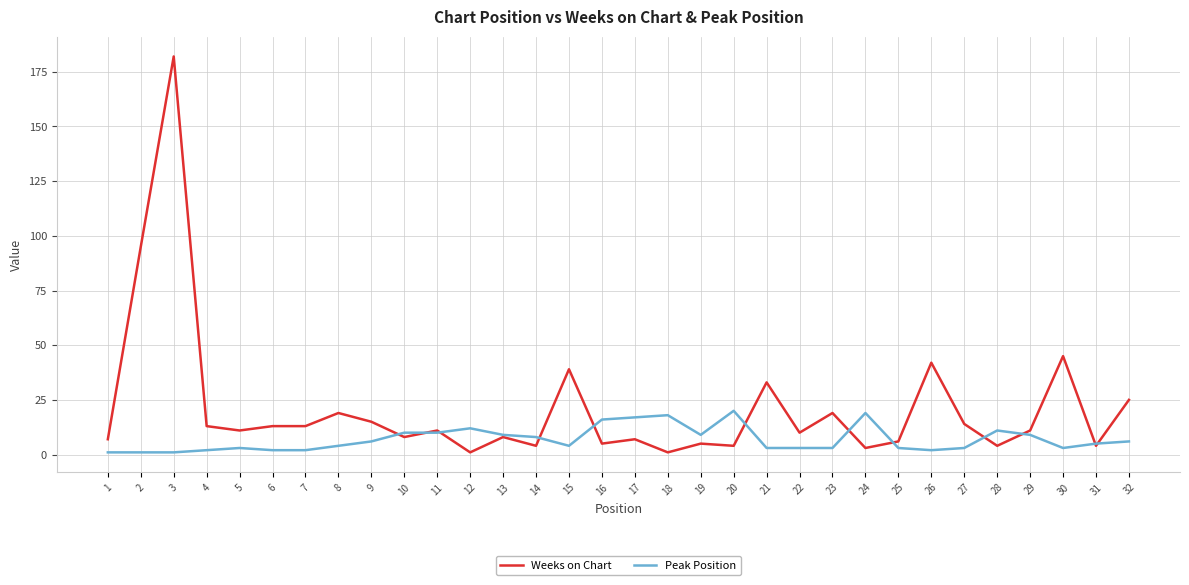

At which label does Peak Position first exceed 5?

9